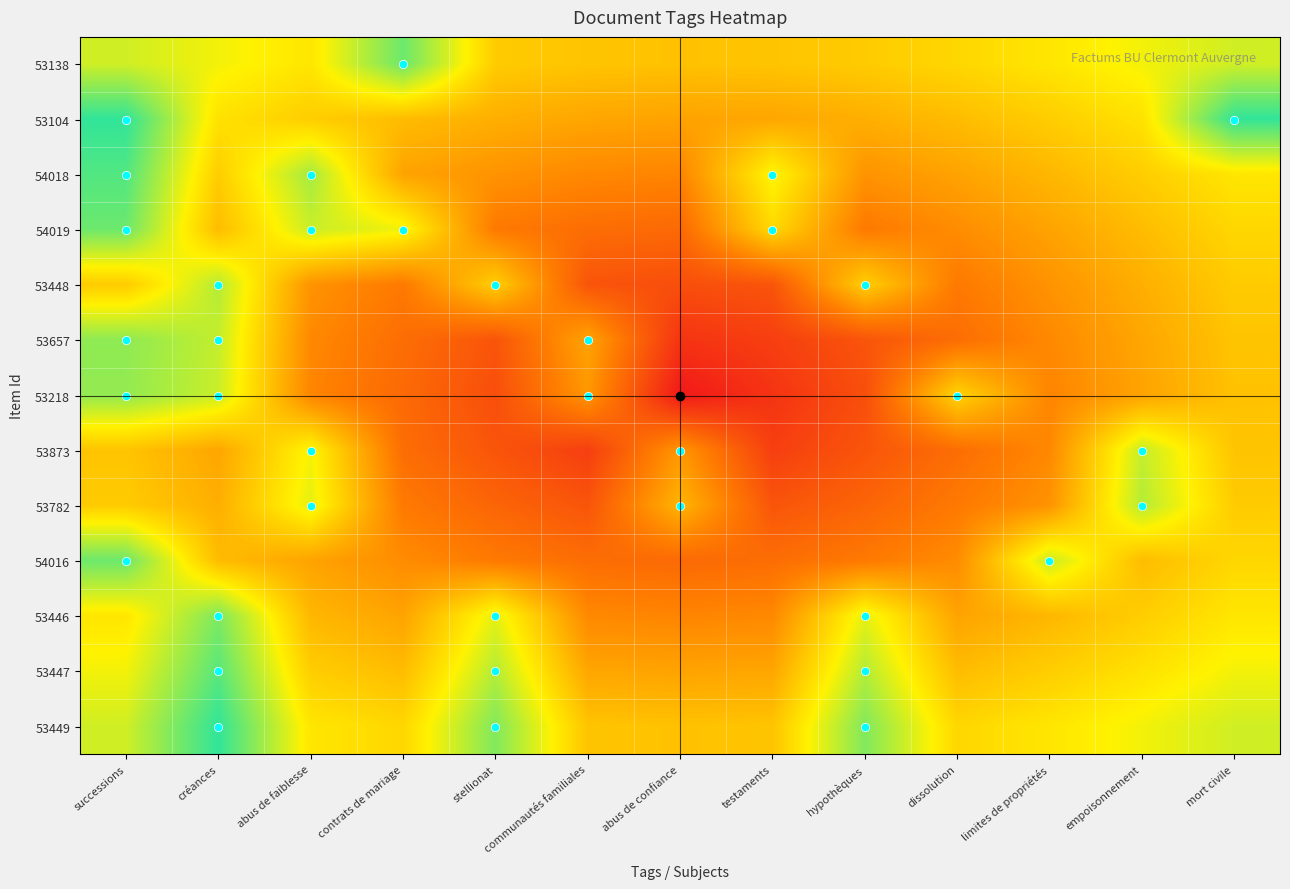

Reading left to right, list all the values displayed in this chart.

53138: successions=0.7	créances=0.7	abus de faiblesse=0.6	contrats de mariage=0.9	stellionat=0.5	communautés familiales=0.5	abus de confiance=0.5	testaments=0.5	hypothèques=0.5	dissolution=0.6	limites de propriétés=0.6	empoisonnement=0.7	mort civile=0.7
53104: successions=1.0	créances=0.6	abus de faiblesse=0.5	contrats de mariage=0.5	stellionat=0.4	communautés familiales=0.4	abus de confiance=0.4	testaments=0.4	hypothèques=0.4	dissolution=0.5	limites de propriétés=0.5	empoisonnement=0.6	mort civile=1.0
54018: successions=0.9	créances=0.5	abus de faiblesse=0.8	contrats de mariage=0.4	stellionat=0.4	communautés familiales=0.3	abus de confiance=0.3	testaments=0.6	hypothèques=0.4	dissolution=0.4	limites de propriétés=0.5	empoisonnement=0.5	mort civile=0.6
54019: successions=0.9	créances=0.5	abus de faiblesse=0.7	contrats de mariage=0.7	stellionat=0.3	communautés familiales=0.3	abus de confiance=0.2	testaments=0.6	hypothèques=0.3	dissolution=0.4	limites de propriétés=0.4	empoisonnement=0.5	mort civile=0.6
53448: successions=0.5	créances=0.7	abus de faiblesse=0.4	contrats de mariage=0.3	stellionat=0.5	communautés familiales=0.2	abus de confiance=0.2	testaments=0.2	hypothèques=0.5	dissolution=0.3	limites de propriétés=0.4	empoisonnement=0.4	mort civile=0.5
53657: successions=0.8	créances=0.7	abus de faiblesse=0.3	contrats de mariage=0.3	stellionat=0.2	communautés familiales=0.4	abus de confiance=0.1	testaments=0.1	hypothèques=0.2	dissolution=0.3	limites de propriétés=0.3	empoisonnement=0.4	mort civile=0.5
53218: successions=0.8	créances=0.7	abus de faiblesse=0.3	contrats de mariage=0.2	stellionat=0.2	communautés familiales=0.4	abus de confiance=0.0	testaments=0.1	hypothèques=0.2	dissolution=0.6	limites de propriétés=0.3	empoisonnement=0.4	mort civile=0.5
53873: successions=0.5	créances=0.4	abus de faiblesse=0.6	contrats de mariage=0.3	stellionat=0.2	communautés familiales=0.1	abus de confiance=0.4	testaments=0.1	hypothèques=0.2	dissolution=0.3	limites de propriétés=0.3	empoisonnement=0.7	mort civile=0.5
53782: successions=0.5	créances=0.4	abus de faiblesse=0.7	contrats de mariage=0.3	stellionat=0.2	communautés familiales=0.2	abus de confiance=0.5	testaments=0.2	hypothèques=0.2	dissolution=0.3	limites de propriétés=0.4	empoisonnement=0.7	mort civile=0.5
54016: successions=0.9	créances=0.5	abus de faiblesse=0.4	contrats de mariage=0.4	stellionat=0.3	communautés familiales=0.3	abus de confiance=0.2	testaments=0.3	hypothèques=0.3	dissolution=0.4	limites de propriétés=0.7	empoisonnement=0.5	mort civile=0.6
53446: successions=0.6	créances=0.8	abus de faiblesse=0.5	contrats de mariage=0.4	stellionat=0.7	communautés familiales=0.3	abus de confiance=0.3	testaments=0.3	hypothèques=0.7	dissolution=0.4	limites de propriétés=0.5	empoisonnement=0.5	mort civile=0.6
53447: successions=0.7	créances=0.9	abus de faiblesse=0.5	contrats de mariage=0.5	stellionat=0.7	communautés familiales=0.4	abus de confiance=0.4	testaments=0.4	hypothèques=0.7	dissolution=0.5	limites de propriétés=0.5	empoisonnement=0.6	mort civile=0.7
53449: successions=0.7	créances=1.0	abus de faiblesse=0.6	contrats de mariage=0.6	stellionat=0.8	communautés familiales=0.5	abus de confiance=0.5	testaments=0.5	hypothèques=0.8	dissolution=0.6	limites de propriétés=0.6	empoisonnement=0.7	mort civile=0.7